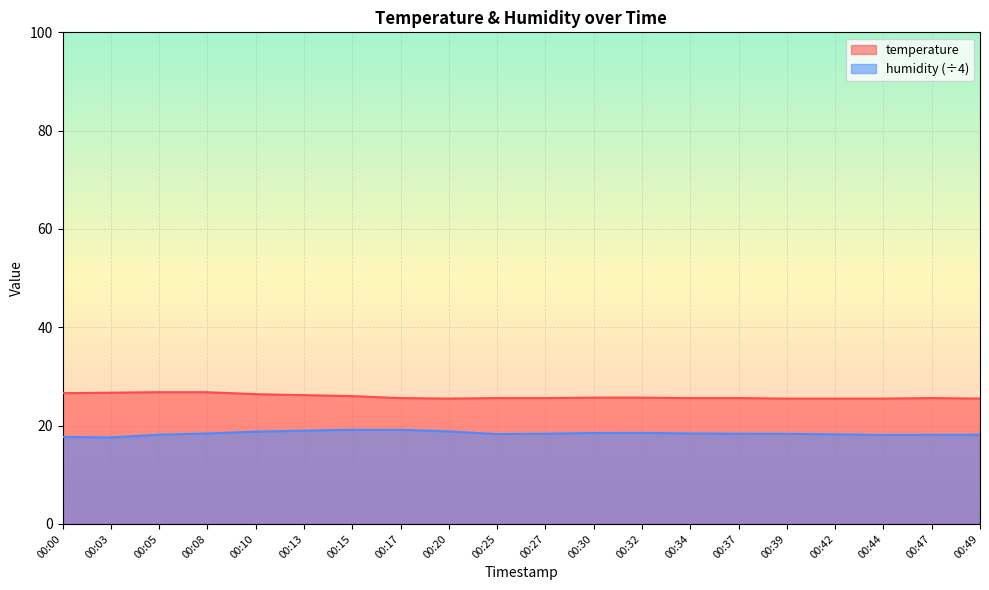

What is the difference between the temperature values at 00:05 and 00:20?

1.3